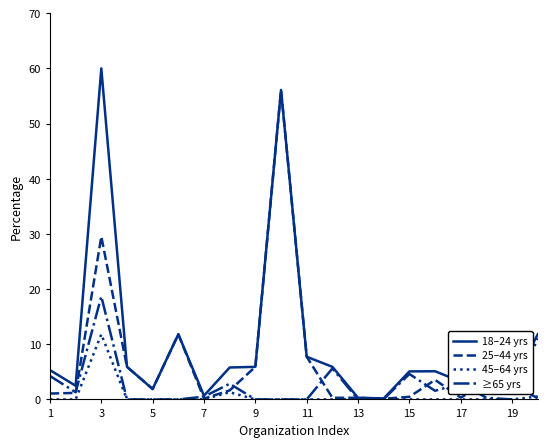

List the series in order of their peak value, highest first.

18–24 yrs, 25–44 yrs, ≥65 yrs, 45–64 yrs